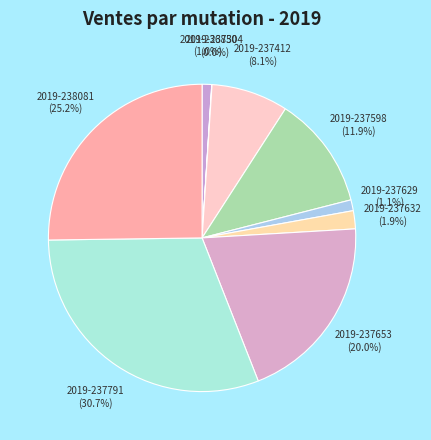

Is 2019-237629 the majority of the pie?

No